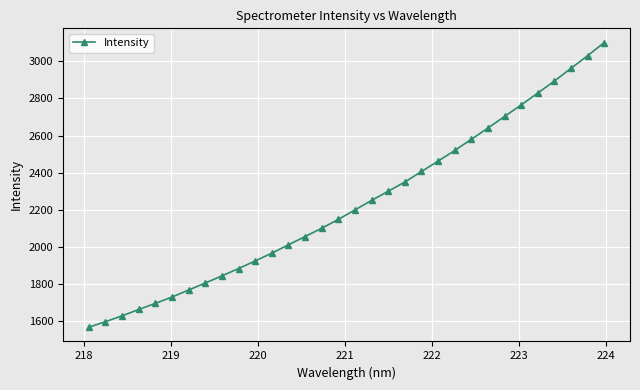

What is the minimum value shown in the chart?

1567.4